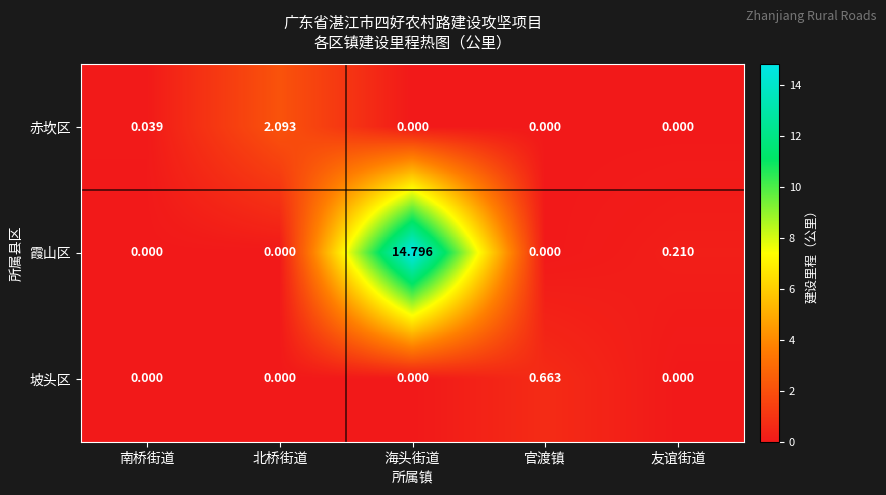

List the series in order of their peak value, lowest first.

坡头区, 赤坎区, 霞山区